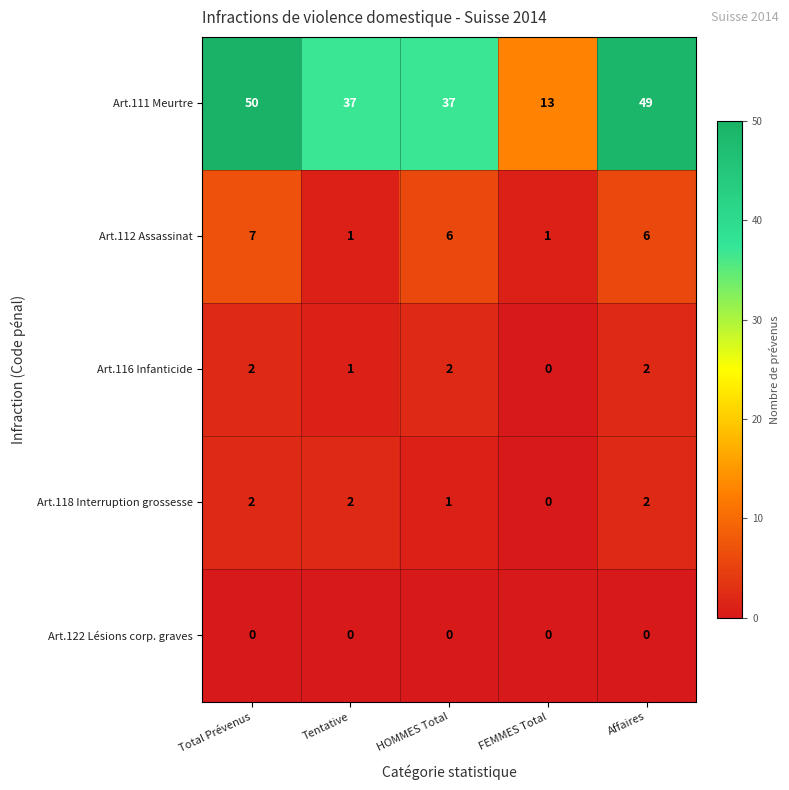

Rank the series at HOMMES Total from lowest to highest value.

Art.122 Lésions corp. graves, Art.118 Interruption grossesse, Art.116 Infanticide, Art.112 Assassinat, Art.111 Meurtre